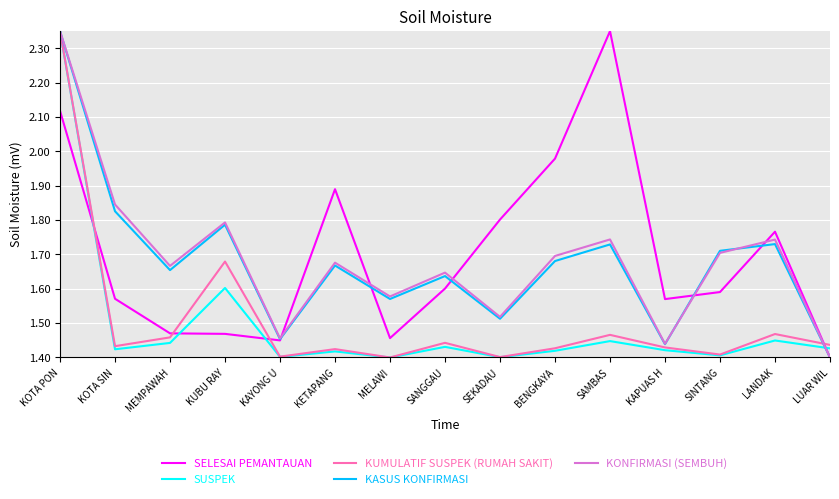

Is this an area chart (filled region under the line)?

No